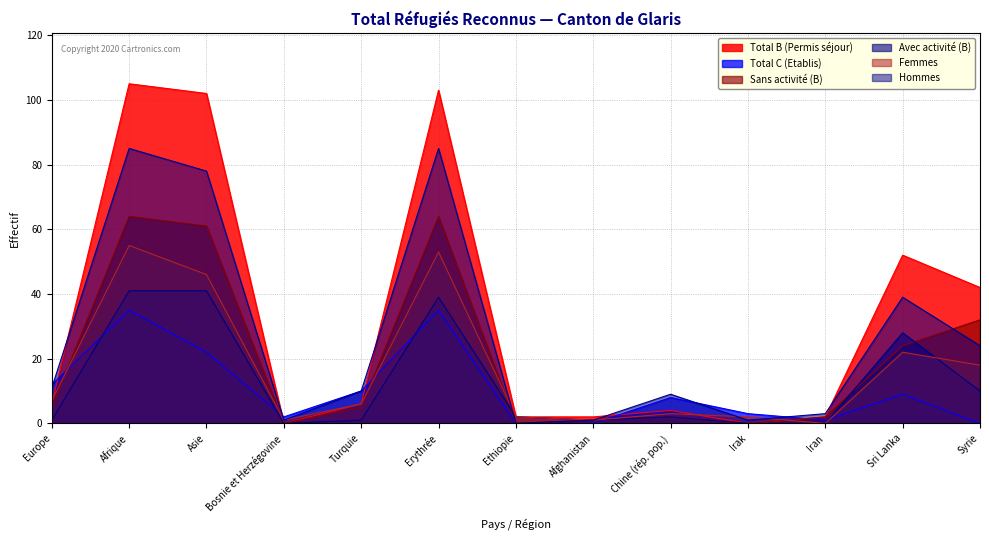

What is the sum of the Sans activité (B) values at Europe and Afrique?

69